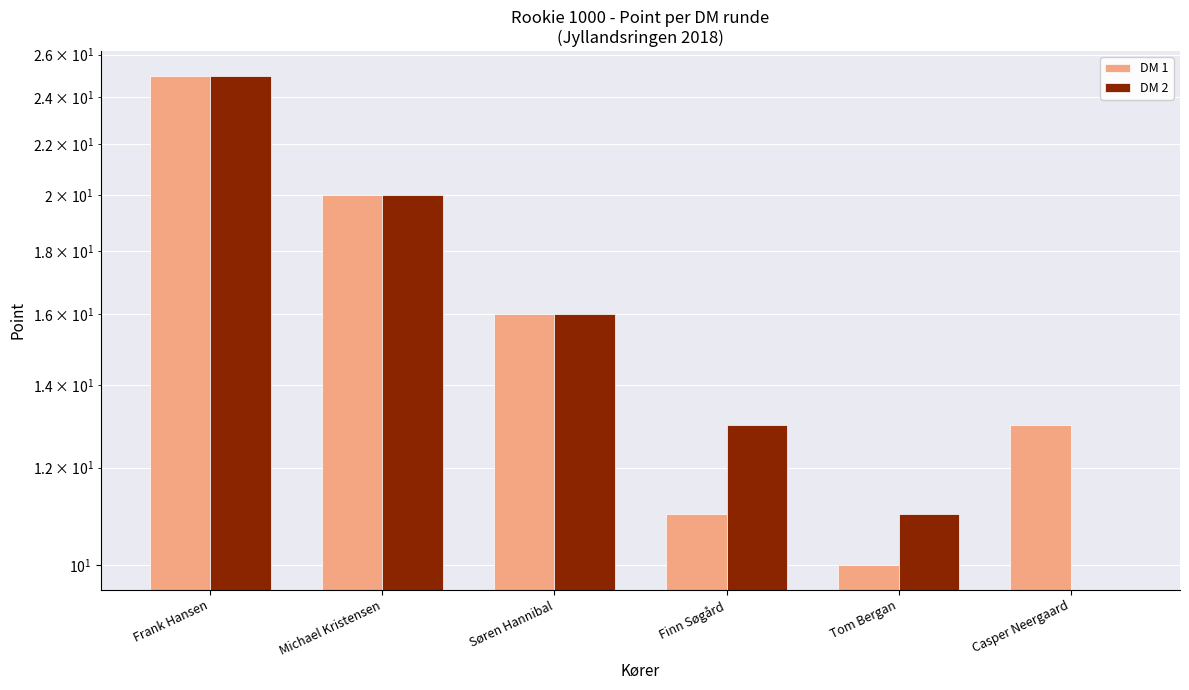

What is the sum of the DM 2 values at Finn Søgård and Michael Kristensen?

33